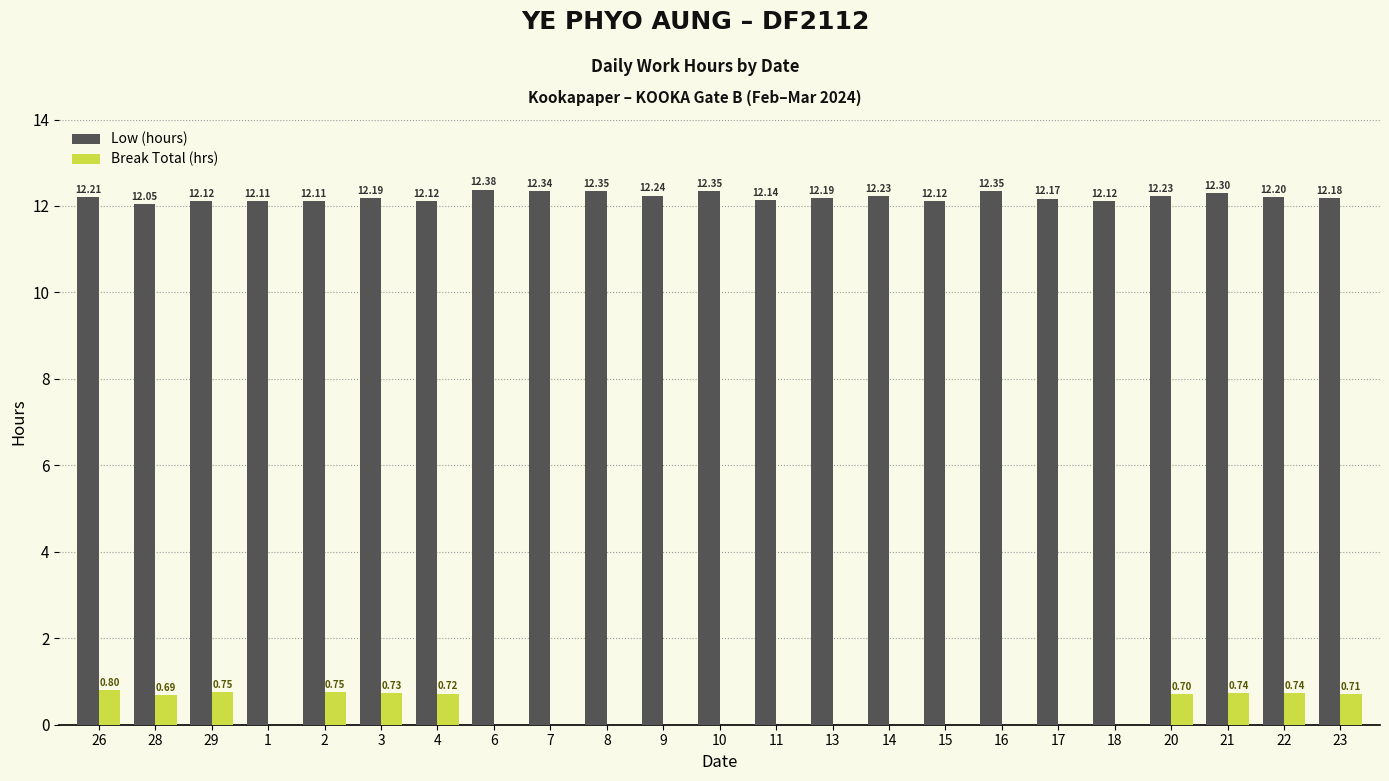

Is the value of Low (hours) at 22 greater than the value of Break Total (hrs) at 23?

Yes